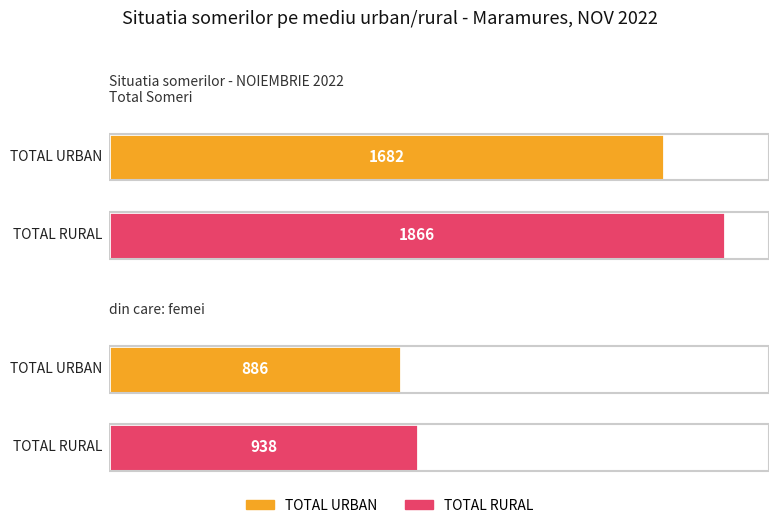

What is the difference between the din care: femei values at TOTAL RURAL and TOTAL URBAN?

52